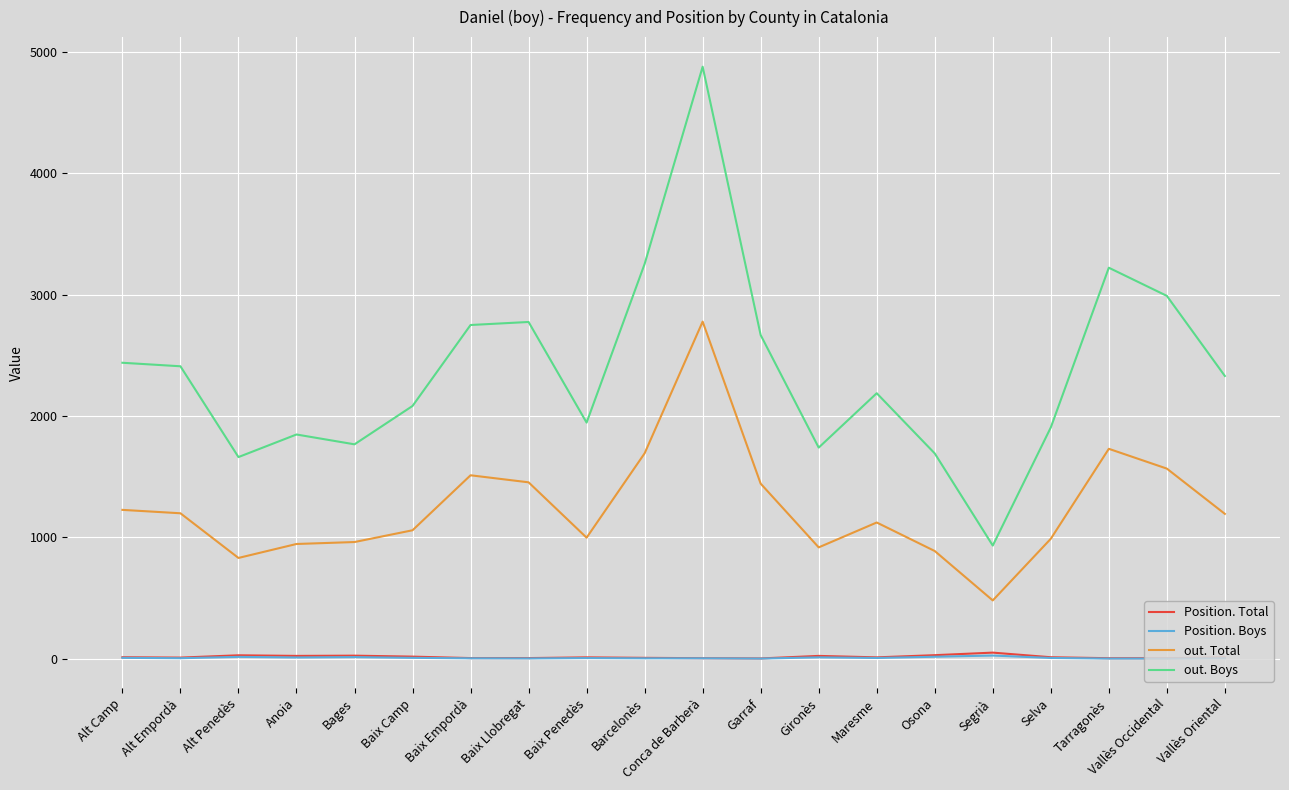

What are all the series names shown in the legend?

Position. Total, Position. Boys, out. Total, out. Boys